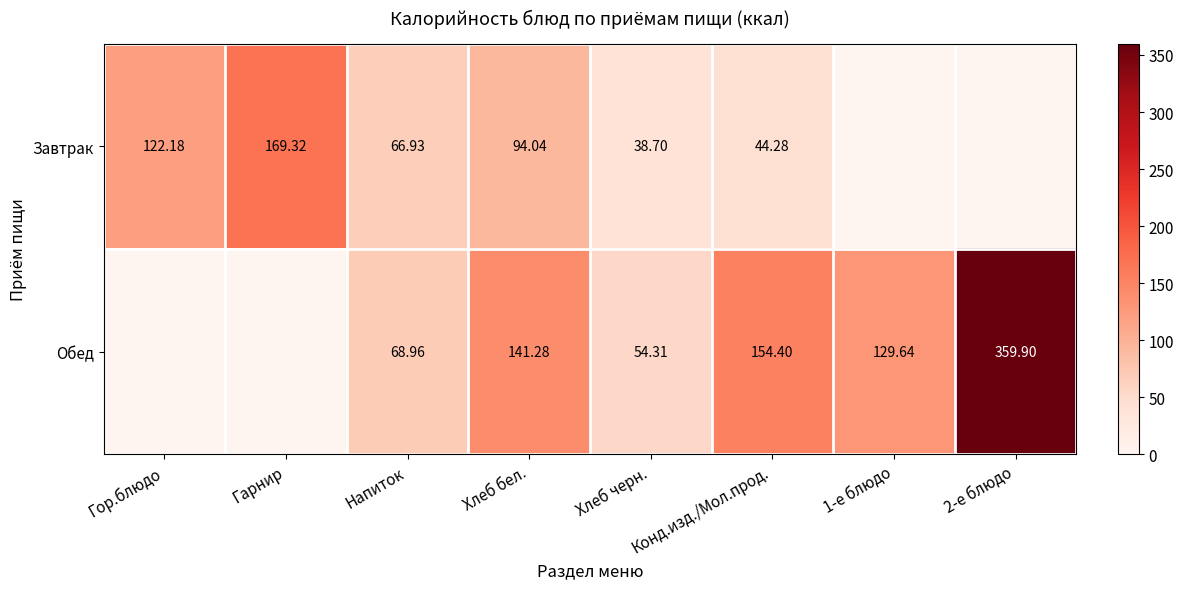

Is it true that Завтрак equals 122.2 at Гор.блюдо?

True